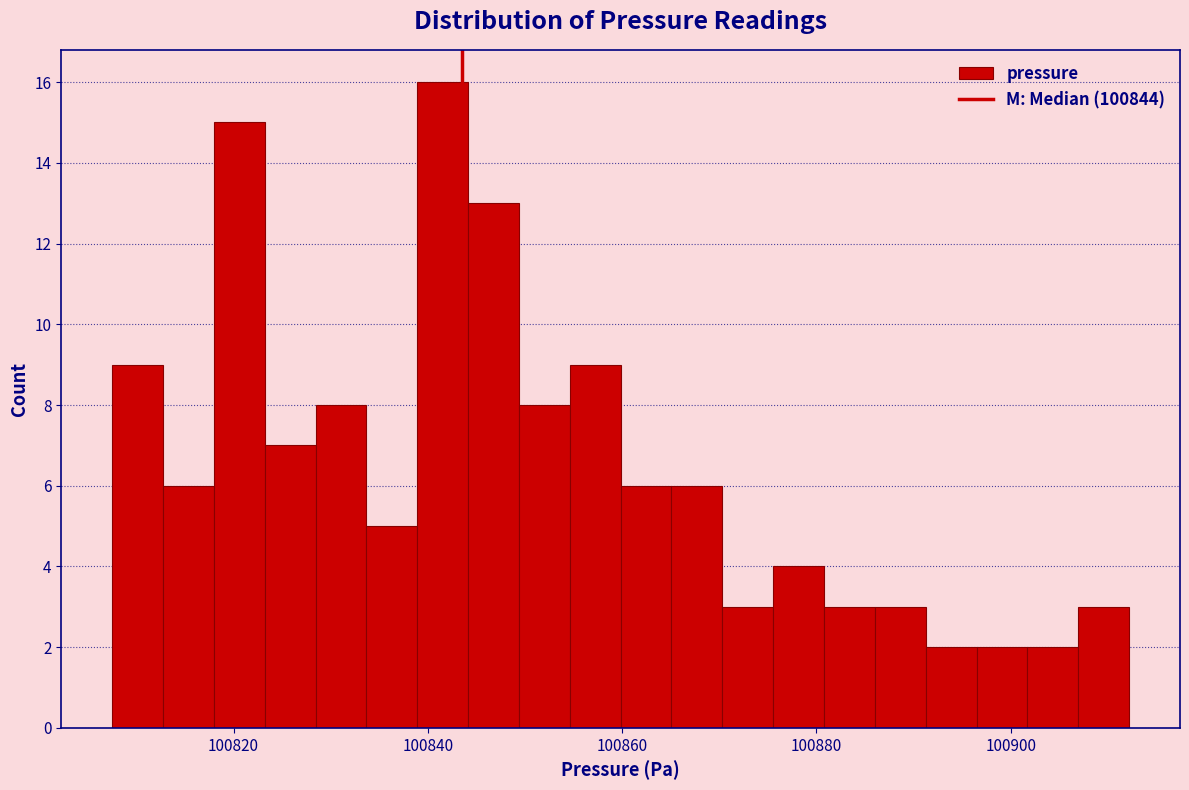

Read against the x-axis, roughly where is the centre of the tallest bar?

100842